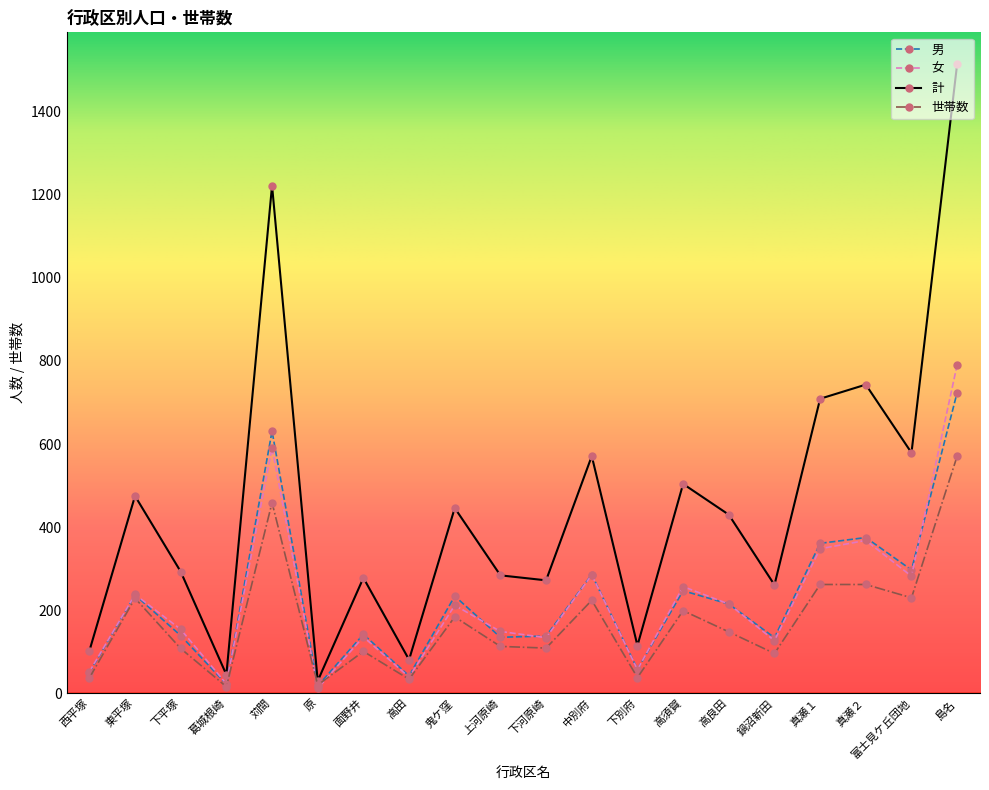

How many lines are shown in the chart?

4